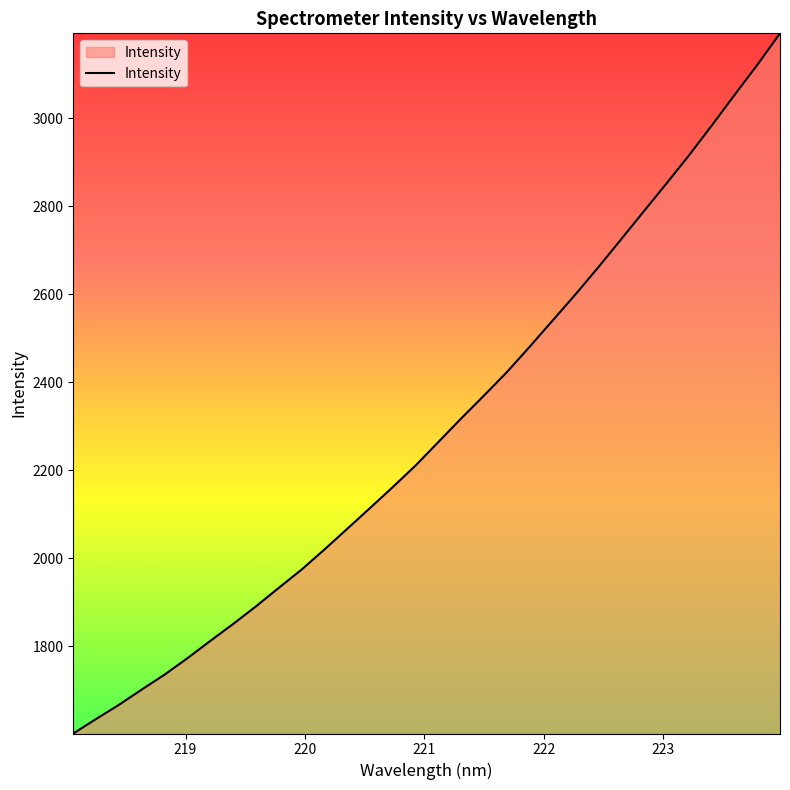

What is the difference between the maximum and minimum values?

1590.7